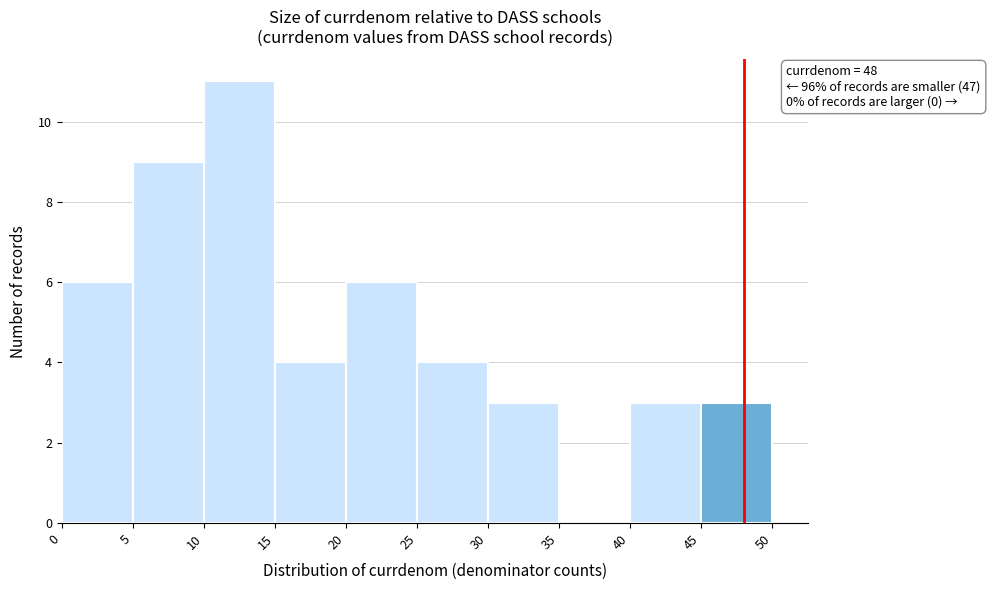

Which range on the x-axis has the tallest bar?

10 to 15